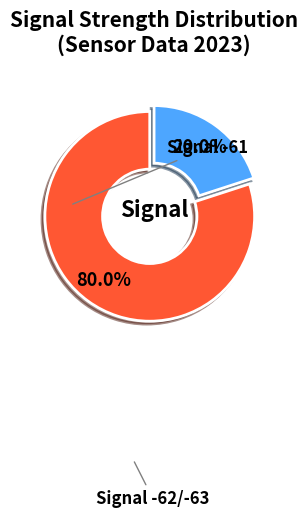

How many segments does this pie chart have?

2